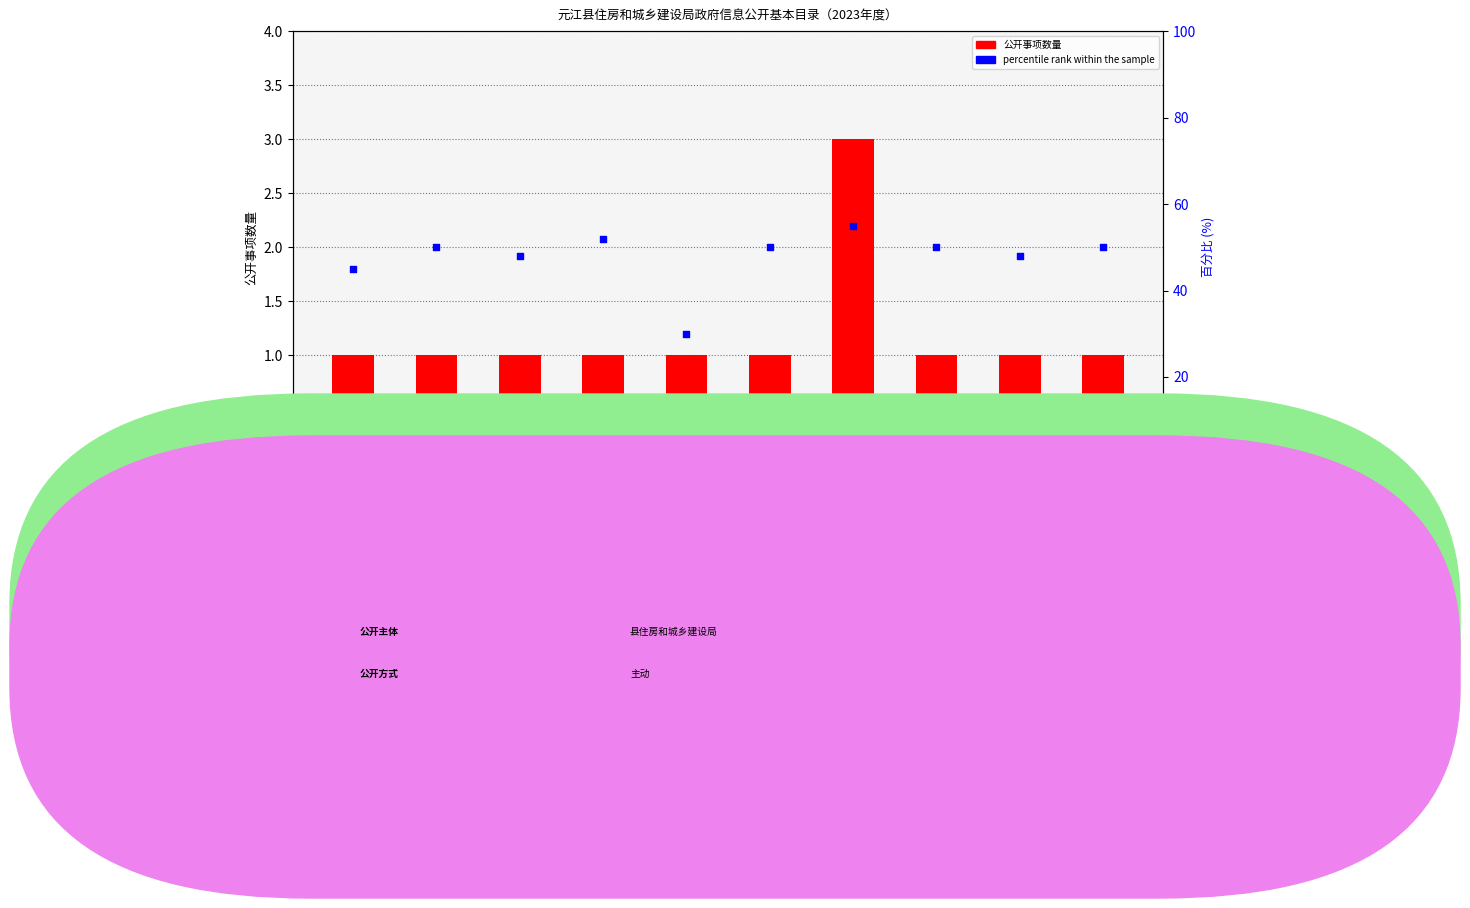

Which series reaches the minimum Y coordinate?

公开事项数量